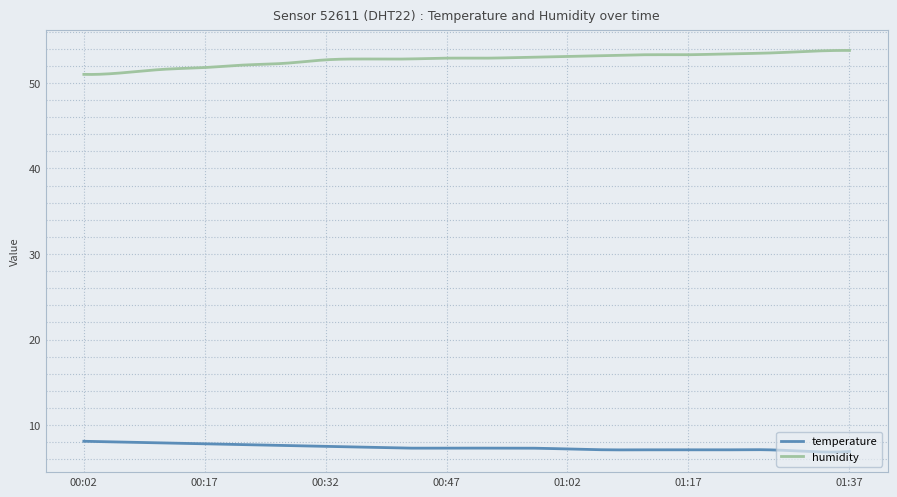

True or false: humidity has more than 1 interior local peaks.

True